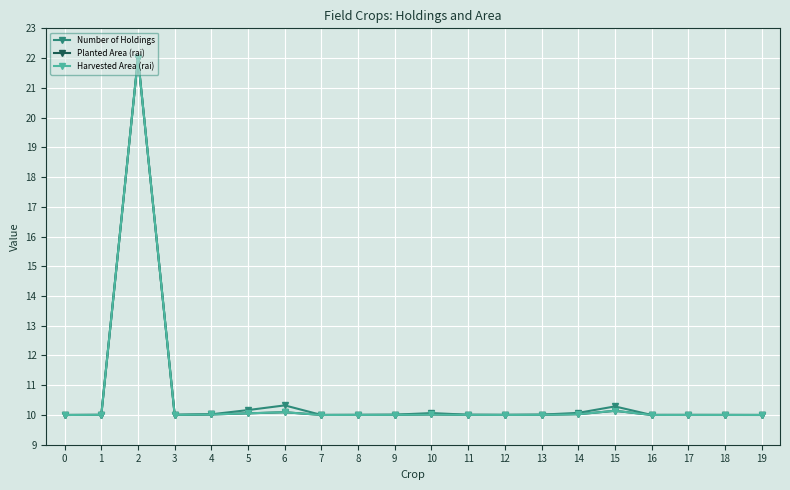

What is the minimum value shown in the chart?

10.0